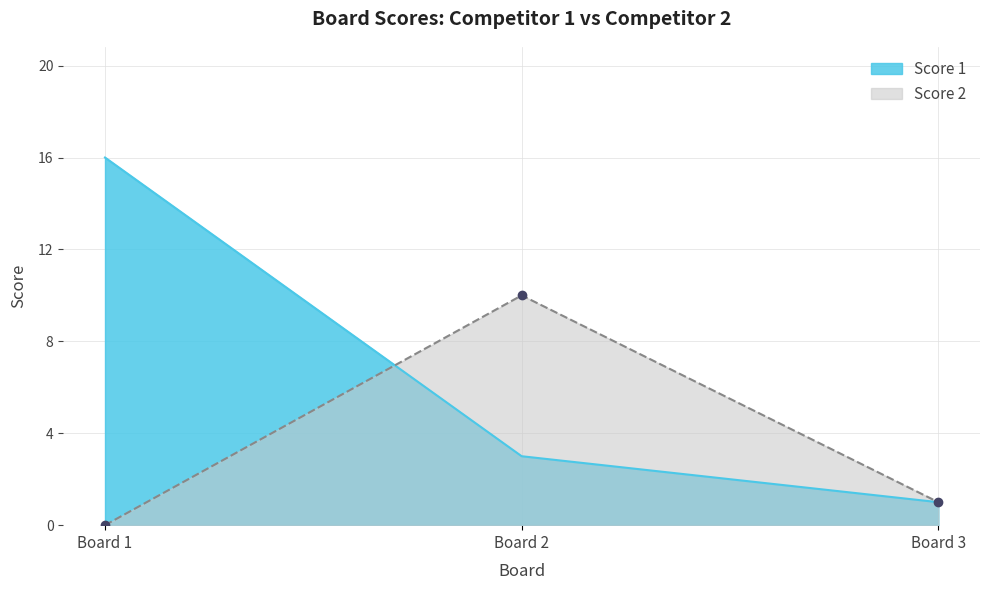

Rank the categories by Score 2 value from lowest to highest.

Board 1, Board 3, Board 2